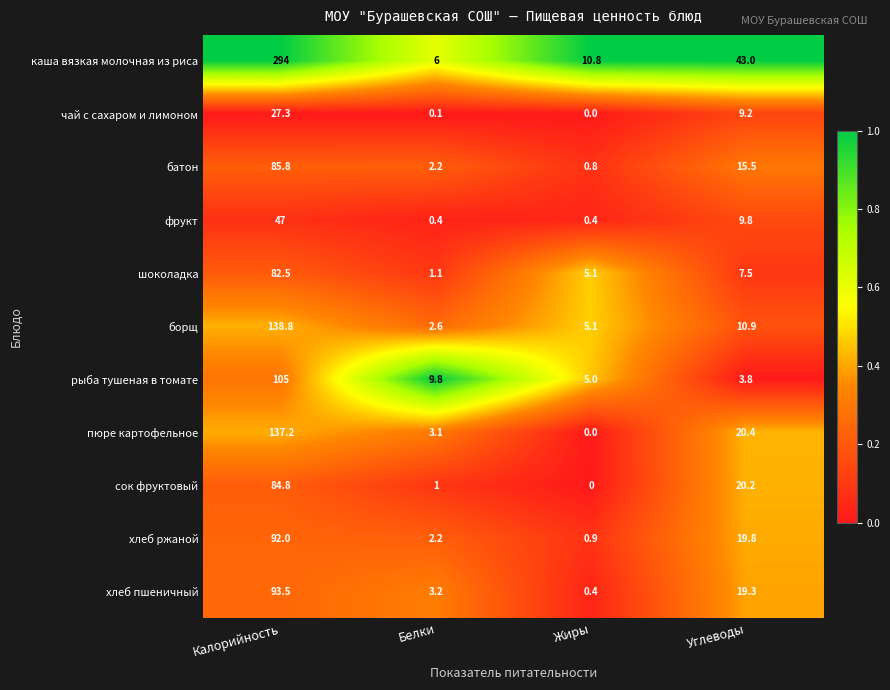

Is it true that пюре картофельное equals 232.8 at Калорийность?

False